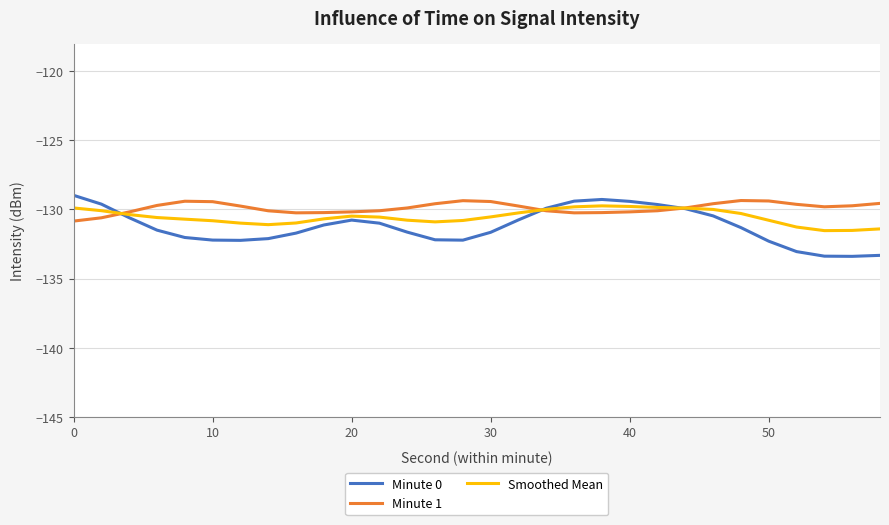

What is the minimum value for Smoothed Mean?

-131.5